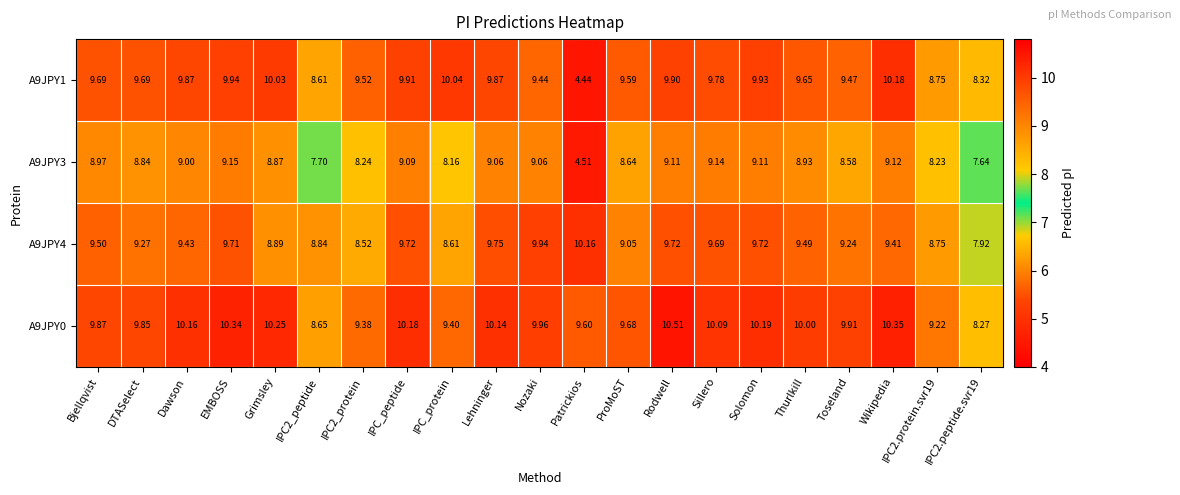

How many data points does each series have?

21